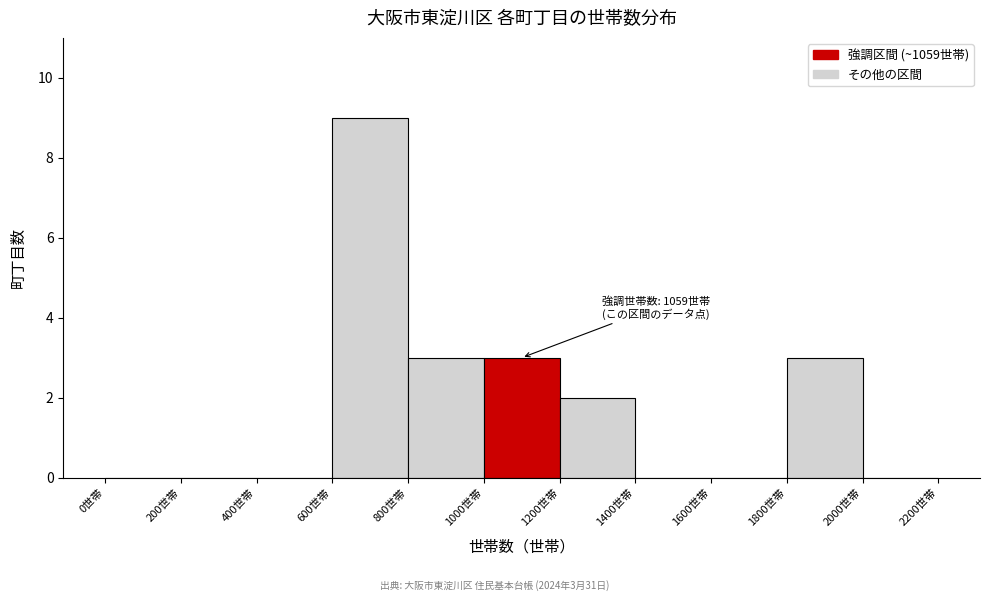

Over which range of the x-axis is the bar tallest?

600 to 800